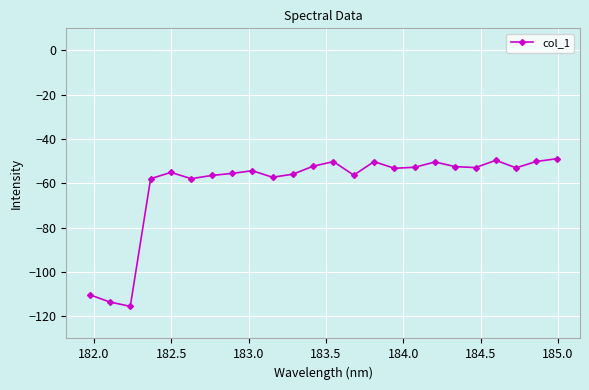

What is the greatest value displayed?

-48.9